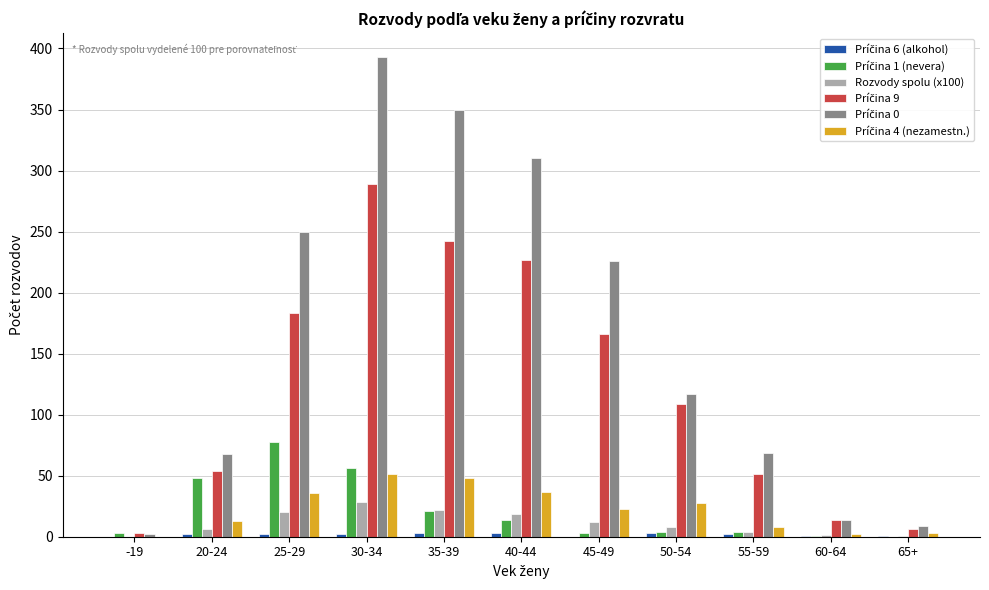

How many data points does each series have?

11